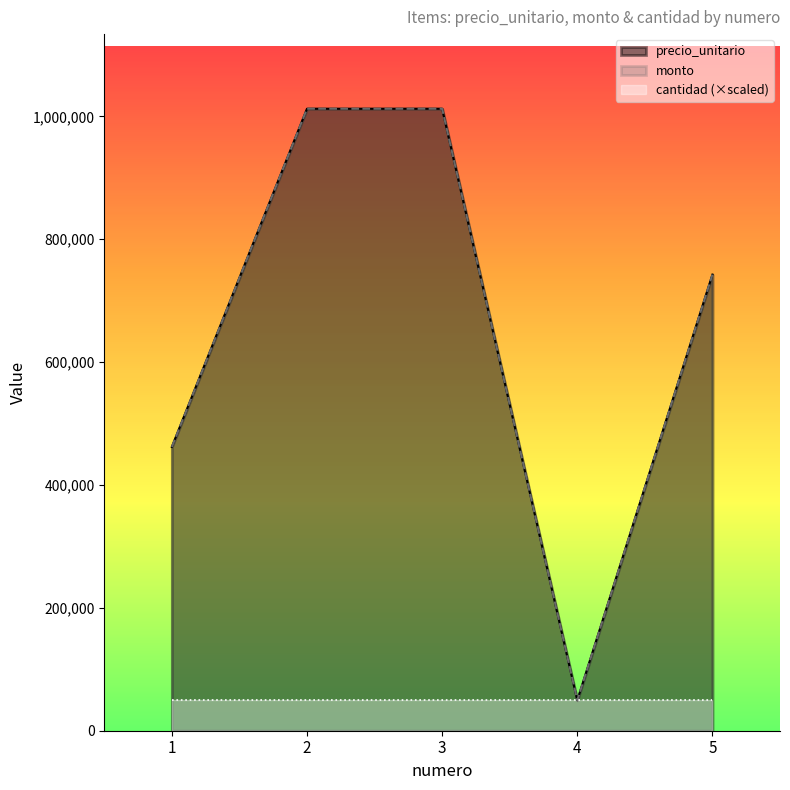

Reading left to right, list all the values displayed in this chart.

precio_unitario: 462000	1012500	1012500	49500	742500
monto: 462000	1012500	1012500	49500	742500